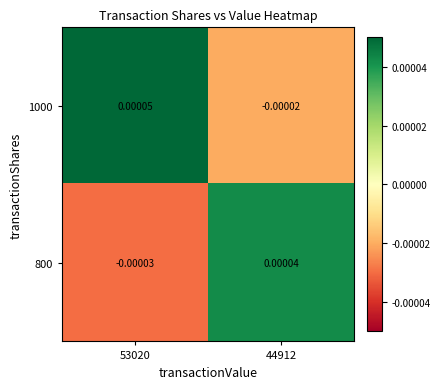

Is the value of 800 at 53020 greater than the value of 1000 at 53020?

No